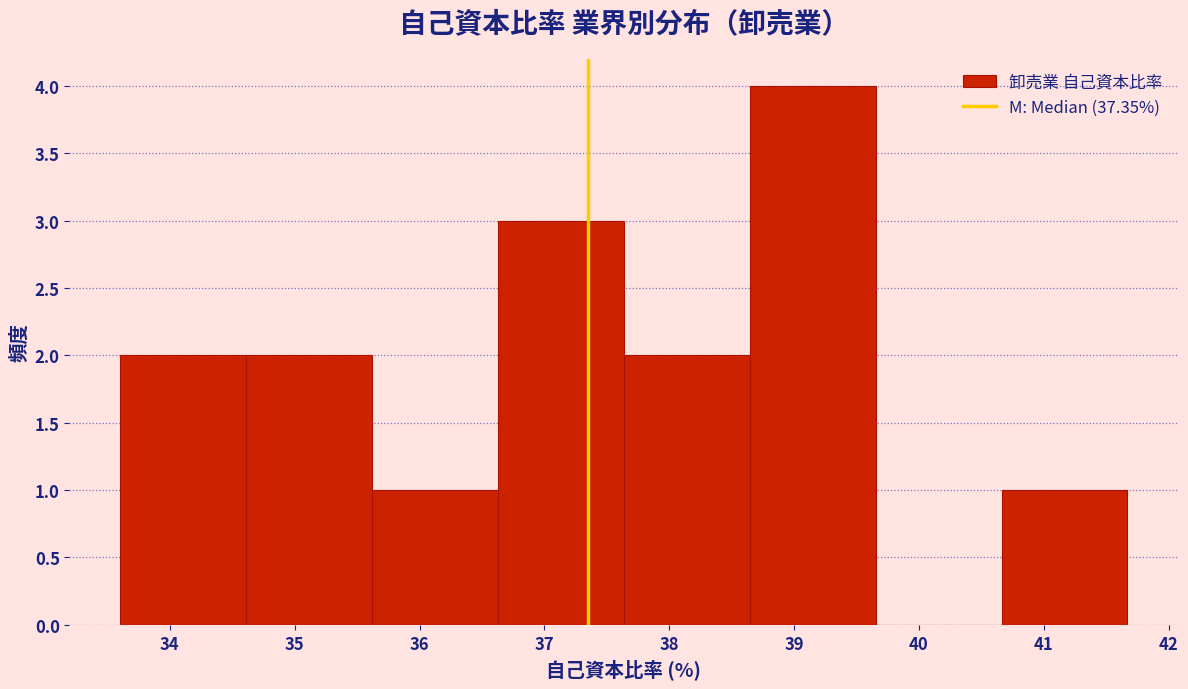

Reading left to right, list every bar in this chart as the range it spans on the x-axis followed by its height. Neither the bar edges nor the heights are printed on the chart, so give them approximately, as read against the axes.

33.6 to 34.6: 2
34.6 to 35.6: 2
35.6 to 36.6: 1
36.6 to 37.6: 3
37.6 to 38.6: 2
38.6 to 39.7: 4
39.7 to 40.7: 0
40.7 to 41.7: 1